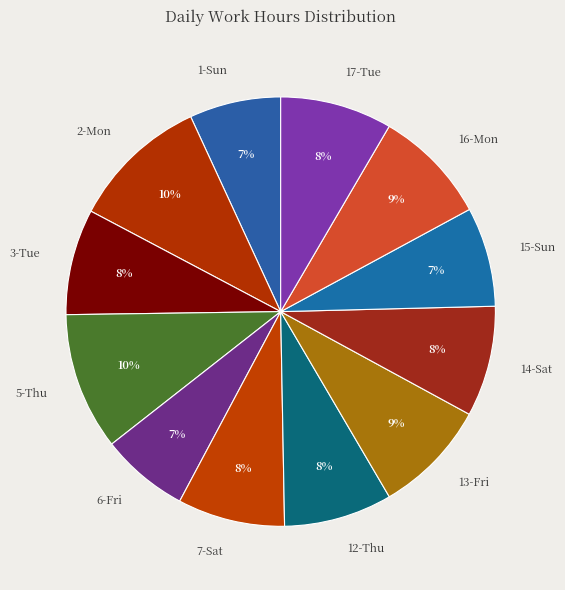

Between 7-Sat and 1-Sun, which is larger?

7-Sat